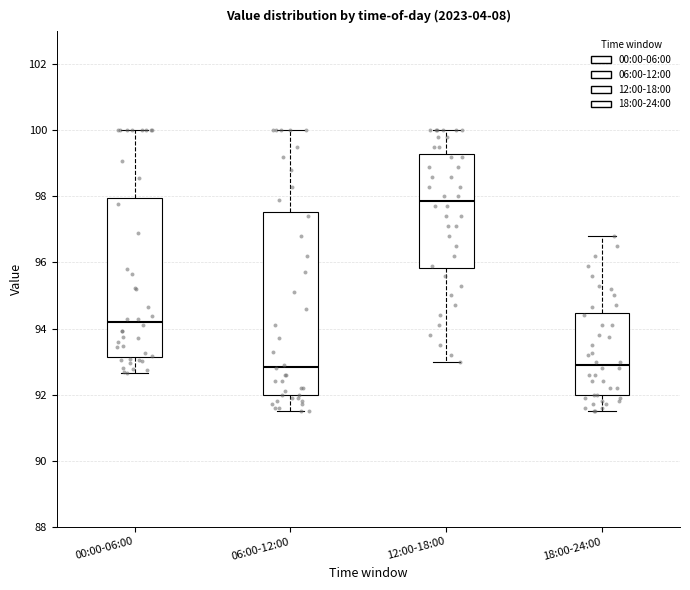

Which box has the highest median line?

12:00-18:00